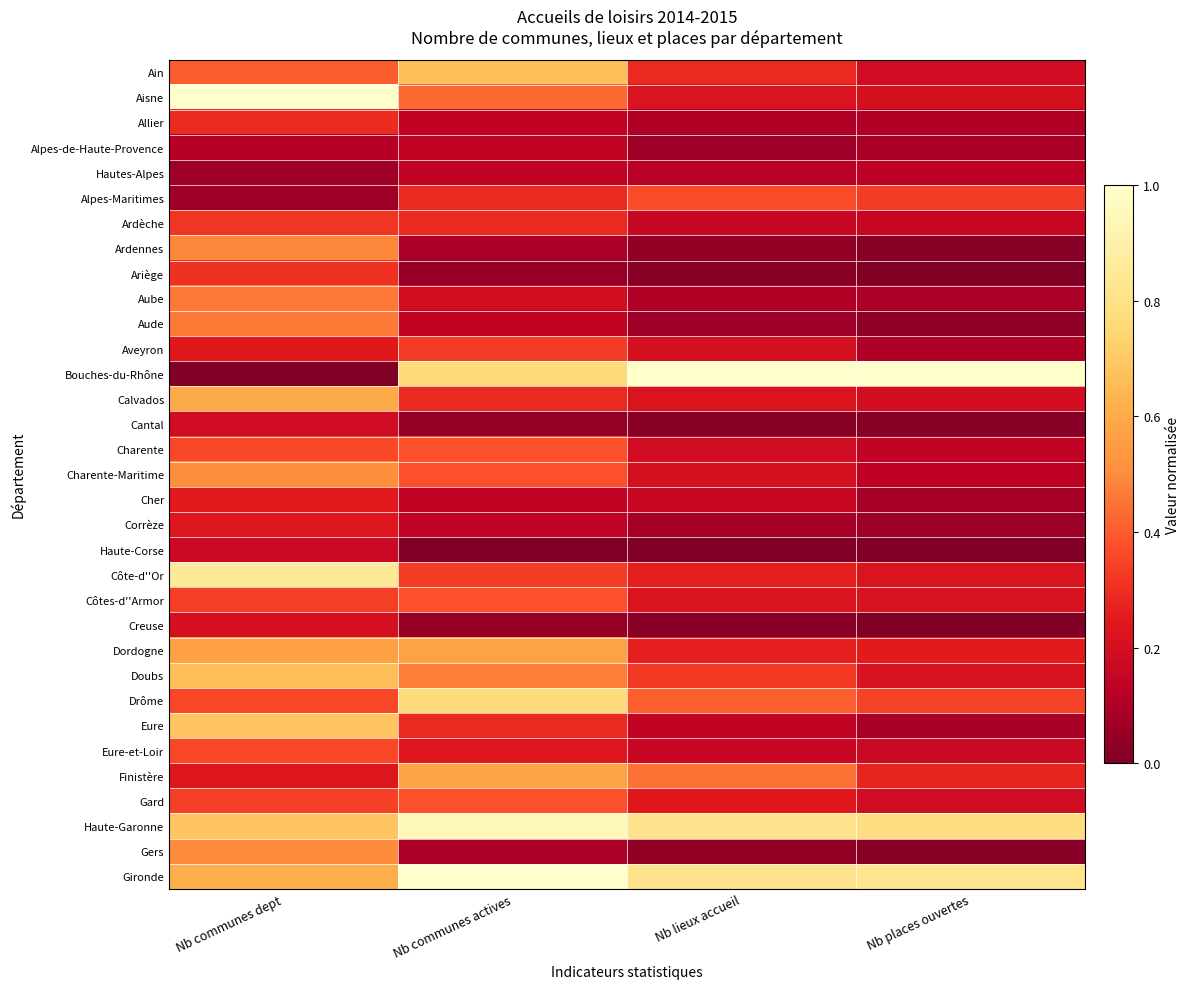

Reading left to right, transcribe all the data shown in this chart.

Ain: Nb communes dept=0.4	Nb communes actives=0.7	Nb lieux accueil=0.3	Nb places ouvertes=0.2
Aisne: Nb communes dept=1.0	Nb communes actives=0.4	Nb lieux accueil=0.2	Nb places ouvertes=0.2
Allier: Nb communes dept=0.3	Nb communes actives=0.1	Nb lieux accueil=0.1	Nb places ouvertes=0.1
Alpes-de-Haute-Provence: Nb communes dept=0.1	Nb communes actives=0.1	Nb lieux accueil=0.1	Nb places ouvertes=0.1
Hautes-Alpes: Nb communes dept=0.1	Nb communes actives=0.1	Nb lieux accueil=0.1	Nb places ouvertes=0.1
Alpes-Maritimes: Nb communes dept=0.1	Nb communes actives=0.3	Nb lieux accueil=0.4	Nb places ouvertes=0.3
Ardèche: Nb communes dept=0.3	Nb communes actives=0.3	Nb lieux accueil=0.2	Nb places ouvertes=0.2
Ardennes: Nb communes dept=0.5	Nb communes actives=0.1	Nb lieux accueil=0.0	Nb places ouvertes=0.0
Ariège: Nb communes dept=0.3	Nb communes actives=0.0	Nb lieux accueil=0.0	Nb places ouvertes=0.0
Aube: Nb communes dept=0.5	Nb communes actives=0.2	Nb lieux accueil=0.1	Nb places ouvertes=0.1
Aude: Nb communes dept=0.5	Nb communes actives=0.1	Nb lieux accueil=0.1	Nb places ouvertes=0.0
Aveyron: Nb communes dept=0.2	Nb communes actives=0.3	Nb lieux accueil=0.2	Nb places ouvertes=0.1
Bouches-du-Rhône: Nb communes dept=0.0	Nb communes actives=0.8	Nb lieux accueil=1.0	Nb places ouvertes=1.0
Calvados: Nb communes dept=0.6	Nb communes actives=0.3	Nb lieux accueil=0.2	Nb places ouvertes=0.2
Cantal: Nb communes dept=0.2	Nb communes actives=0.0	Nb lieux accueil=0.0	Nb places ouvertes=0.0
Charente: Nb communes dept=0.4	Nb communes actives=0.4	Nb lieux accueil=0.2	Nb places ouvertes=0.1
Charente-Maritime: Nb communes dept=0.5	Nb communes actives=0.4	Nb lieux accueil=0.2	Nb places ouvertes=0.1
Cher: Nb communes dept=0.2	Nb communes actives=0.1	Nb lieux accueil=0.2	Nb places ouvertes=0.1
Corrèze: Nb communes dept=0.2	Nb communes actives=0.1	Nb lieux accueil=0.1	Nb places ouvertes=0.1
Haute-Corse: Nb communes dept=0.2	Nb communes actives=0.0	Nb lieux accueil=0.0	Nb places ouvertes=0.0
Côte-d''Or: Nb communes dept=0.9	Nb communes actives=0.3	Nb lieux accueil=0.3	Nb places ouvertes=0.2
Côtes-d''Armor: Nb communes dept=0.3	Nb communes actives=0.4	Nb lieux accueil=0.2	Nb places ouvertes=0.2
Creuse: Nb communes dept=0.2	Nb communes actives=0.0	Nb lieux accueil=0.0	Nb places ouvertes=0.0
Dordogne: Nb communes dept=0.6	Nb communes actives=0.6	Nb lieux accueil=0.3	Nb places ouvertes=0.3
Doubs: Nb communes dept=0.7	Nb communes actives=0.5	Nb lieux accueil=0.3	Nb places ouvertes=0.2
Drôme: Nb communes dept=0.4	Nb communes actives=0.8	Nb lieux accueil=0.4	Nb places ouvertes=0.3
Eure: Nb communes dept=0.7	Nb communes actives=0.3	Nb lieux accueil=0.1	Nb places ouvertes=0.1
Eure-et-Loir: Nb communes dept=0.4	Nb communes actives=0.2	Nb lieux accueil=0.2	Nb places ouvertes=0.2
Finistère: Nb communes dept=0.2	Nb communes actives=0.6	Nb lieux accueil=0.4	Nb places ouvertes=0.3
Gard: Nb communes dept=0.3	Nb communes actives=0.4	Nb lieux accueil=0.2	Nb places ouvertes=0.2
Haute-Garonne: Nb communes dept=0.7	Nb communes actives=1.0	Nb lieux accueil=0.8	Nb places ouvertes=0.8
Gers: Nb communes dept=0.5	Nb communes actives=0.1	Nb lieux accueil=0.0	Nb places ouvertes=0.0
Gironde: Nb communes dept=0.6	Nb communes actives=1.0	Nb lieux accueil=0.8	Nb places ouvertes=0.8